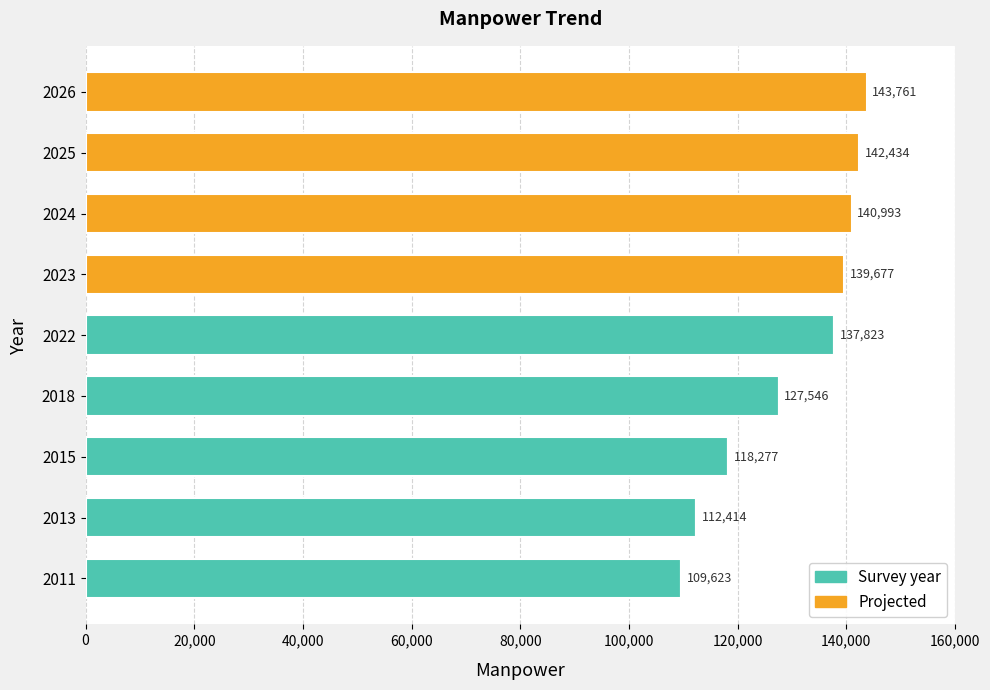

Where is Survey year nearest to the value 68911?

2011